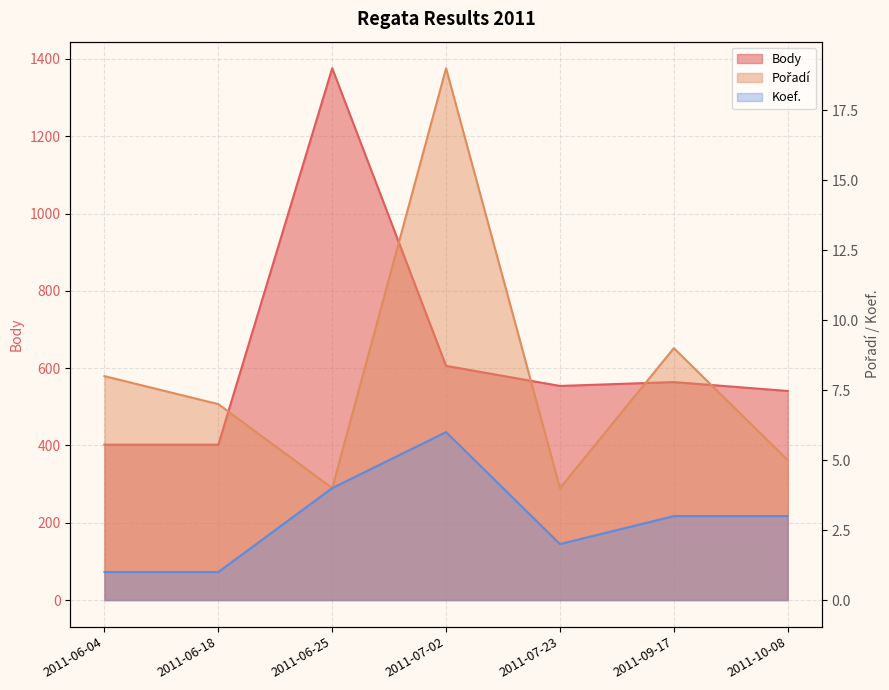

How many values in the Body series exceed 554?

3